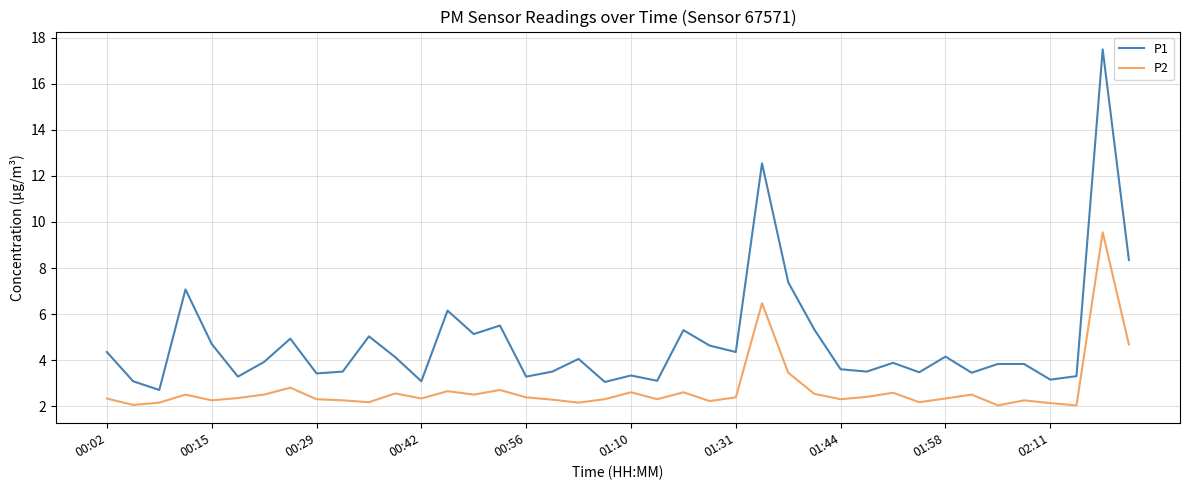

What is the maximum value for P2?

9.6